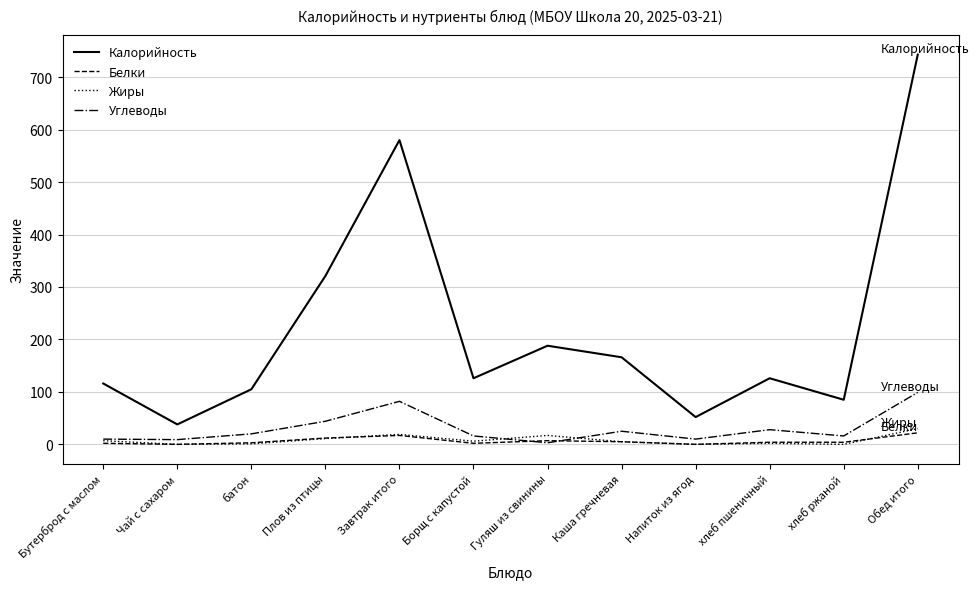

How many series are shown in this chart?

4